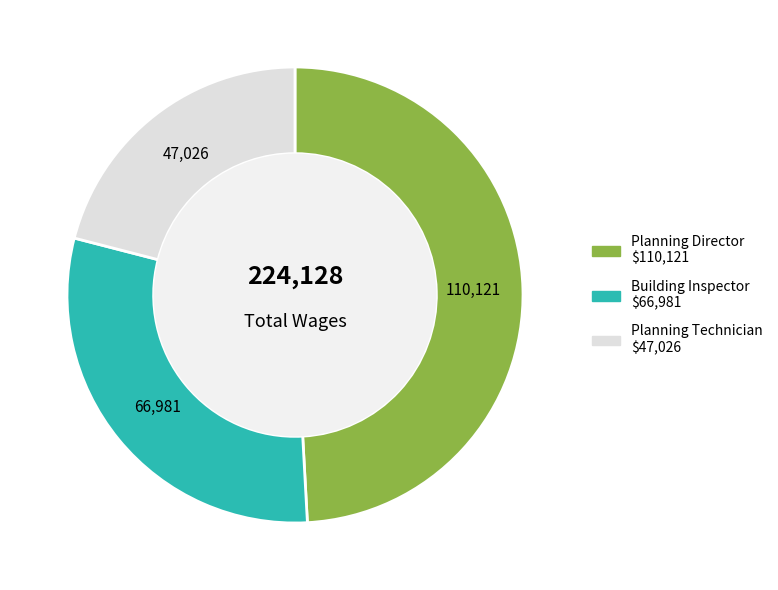

Does Planning Technician represent more than half of the total?

No